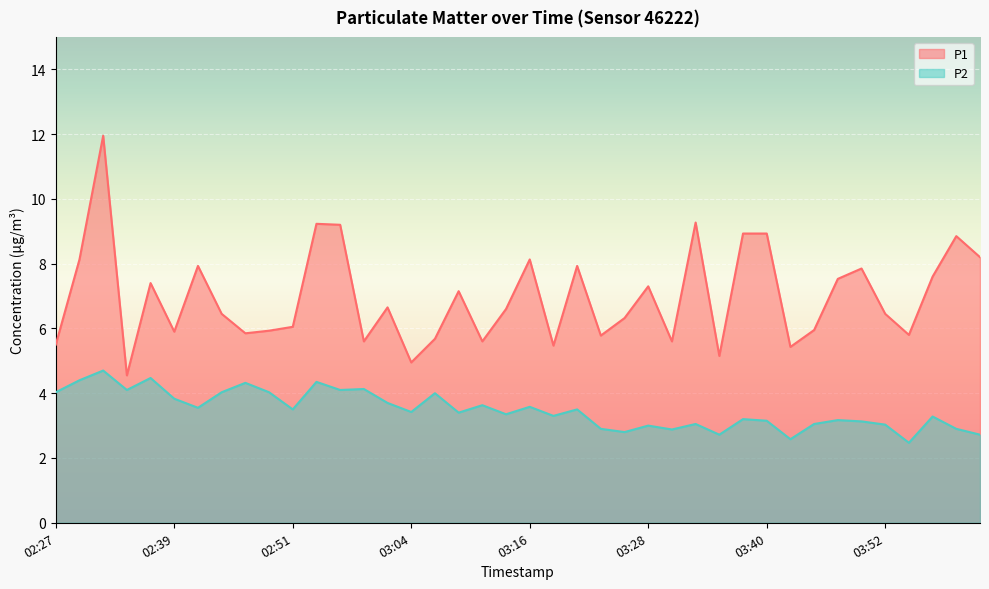

True or false: P1 has more than 2 points higher than both neighbors.

True